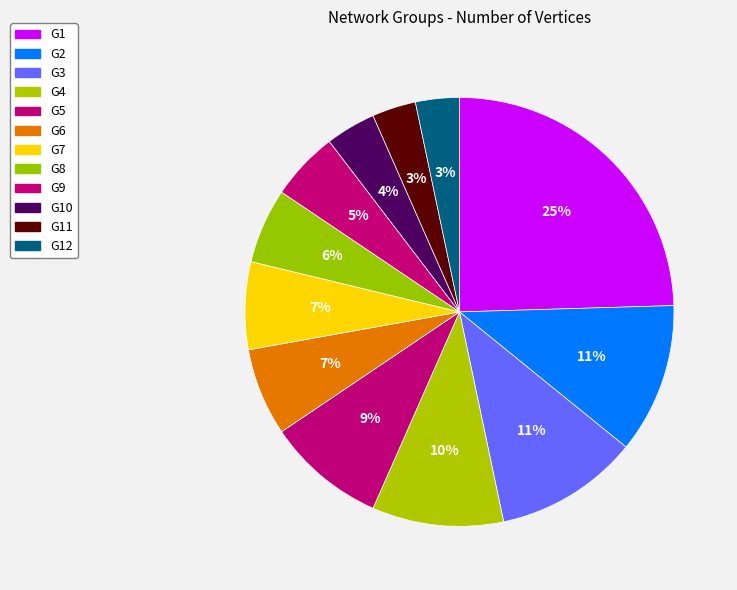

Rank the categories by value from lowest to highest.

G11, G12, G10, G9, G8, G6, G7, G5, G4, G3, G2, G1